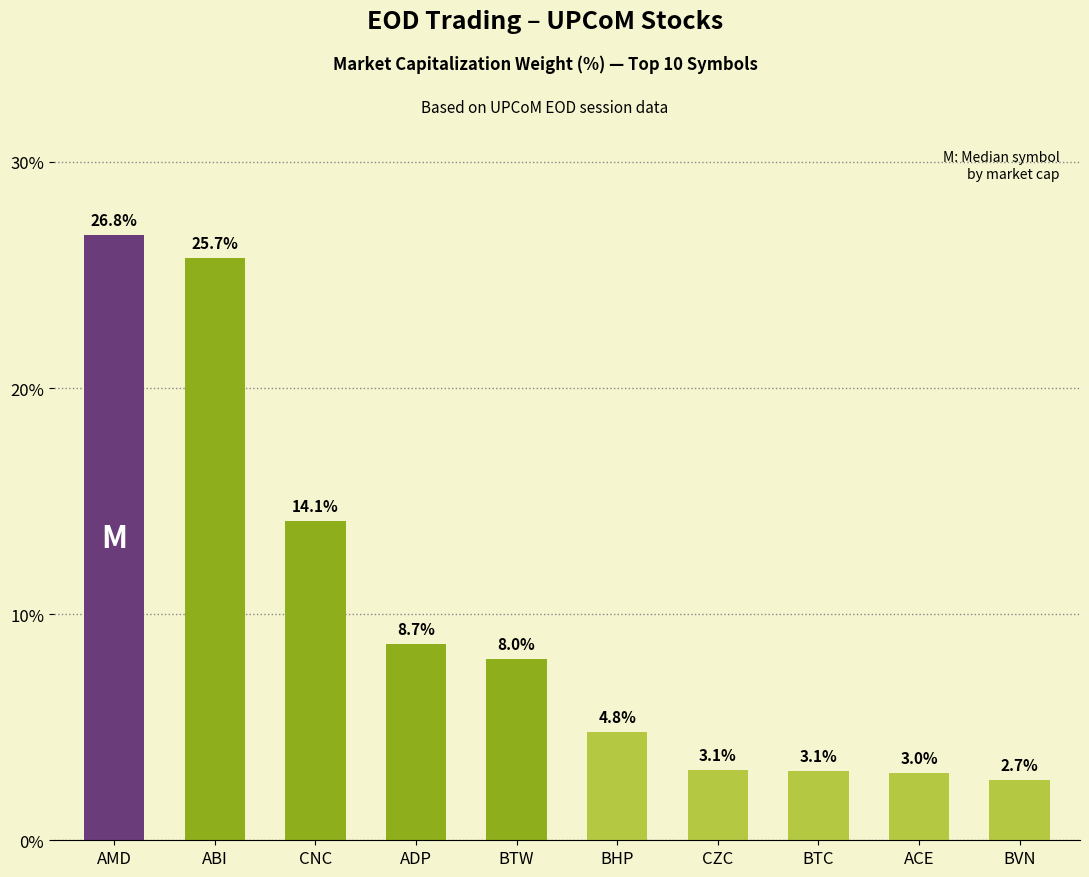

Count the number of categories in the chart.

10